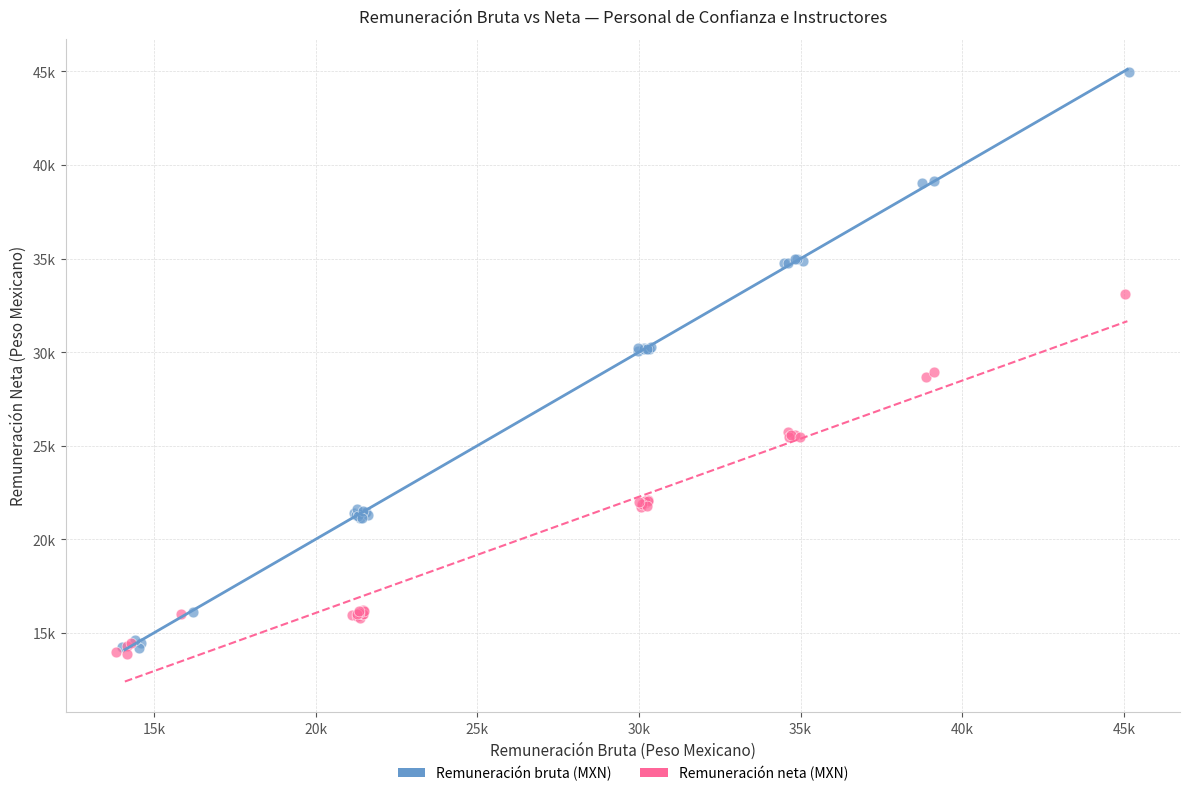

Which series reaches the maximum Y coordinate?

Remuneración bruta (MXN)